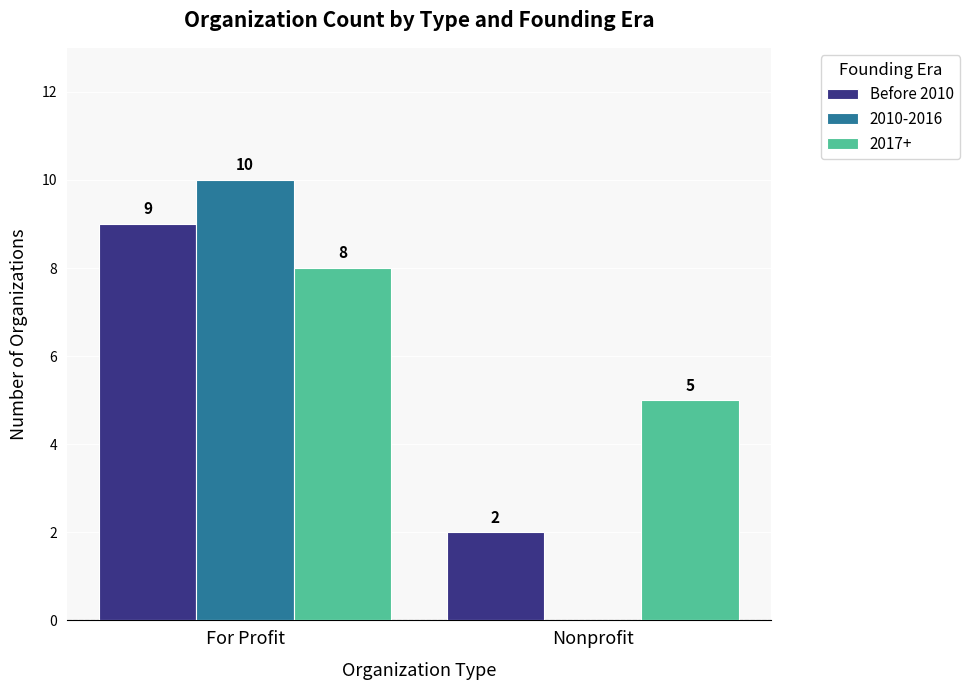

Which series has the largest total across all categories?

2017+